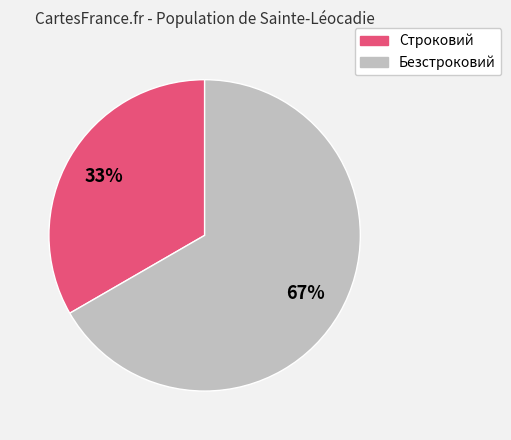

How many slices are in this pie chart?

2